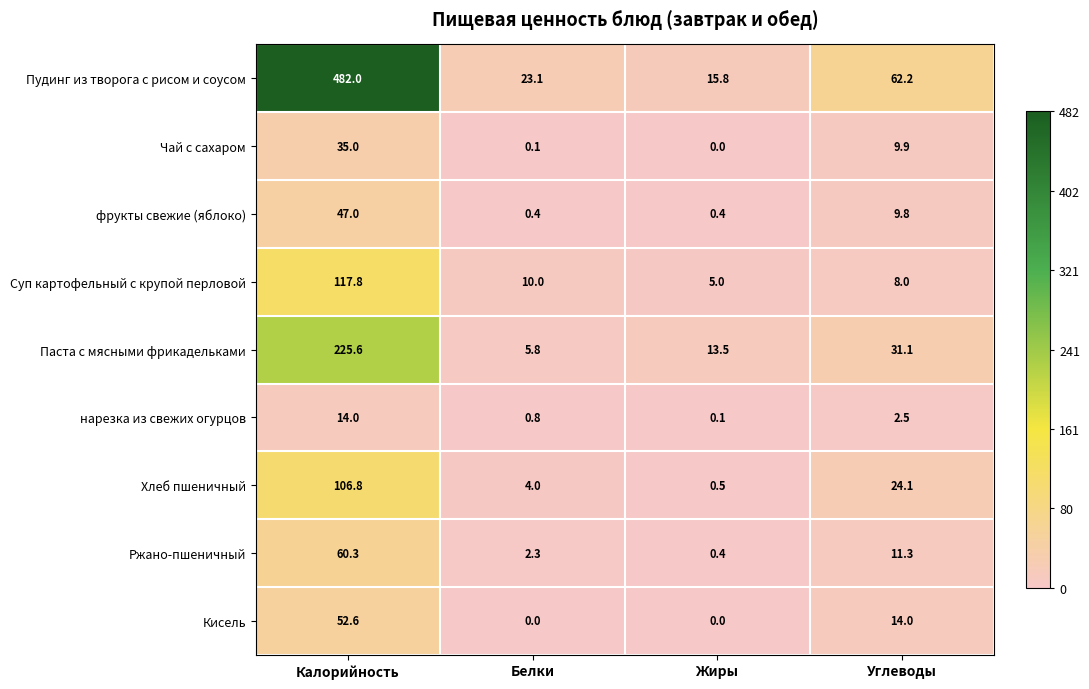

What is the sum of the нарезка из свежих огурцов values at Белки and Жиры?

0.9